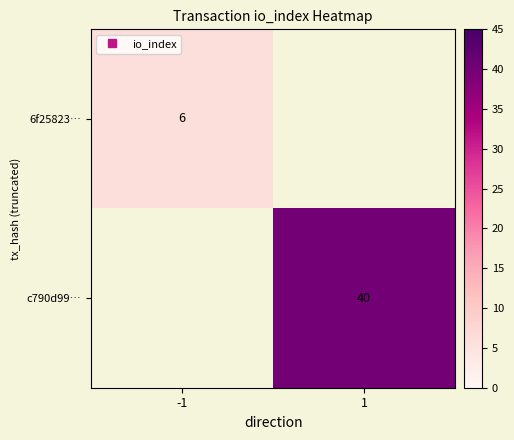

True or false: c790d99… has a value of 40.0 at 1.

True